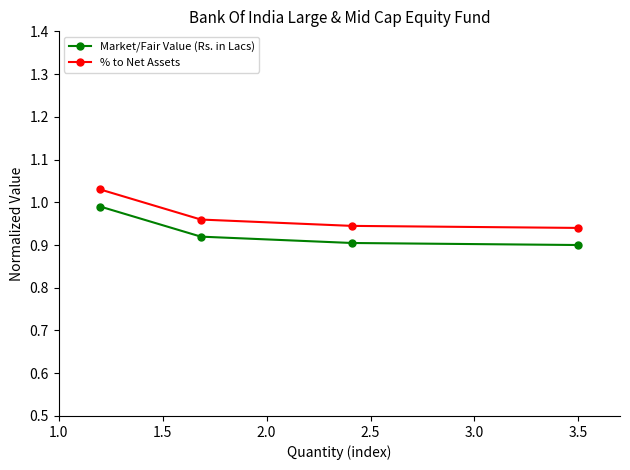

At how many categories does at least one series exceed 0?

4